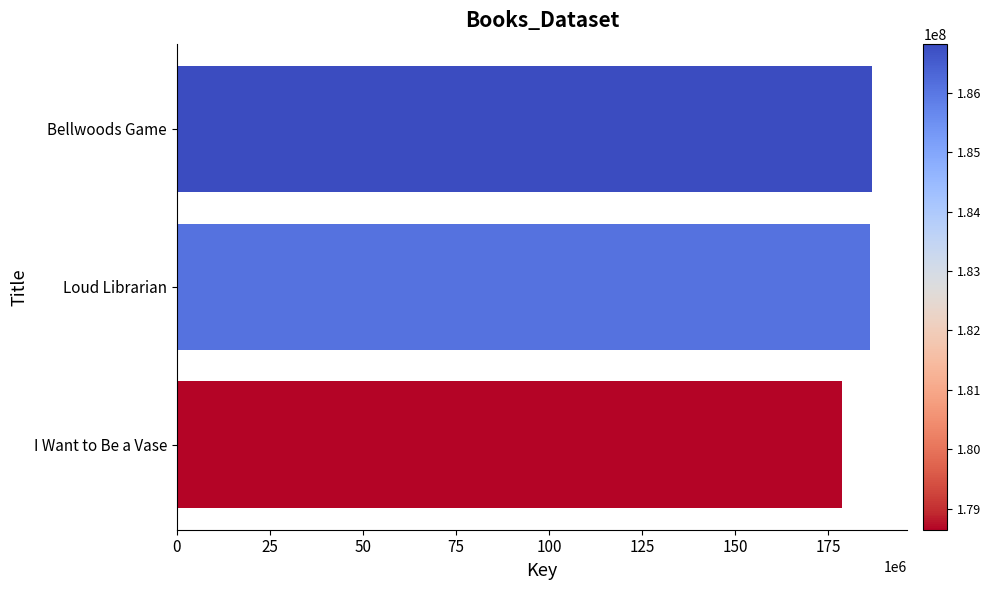

How many bars are there in total?

3